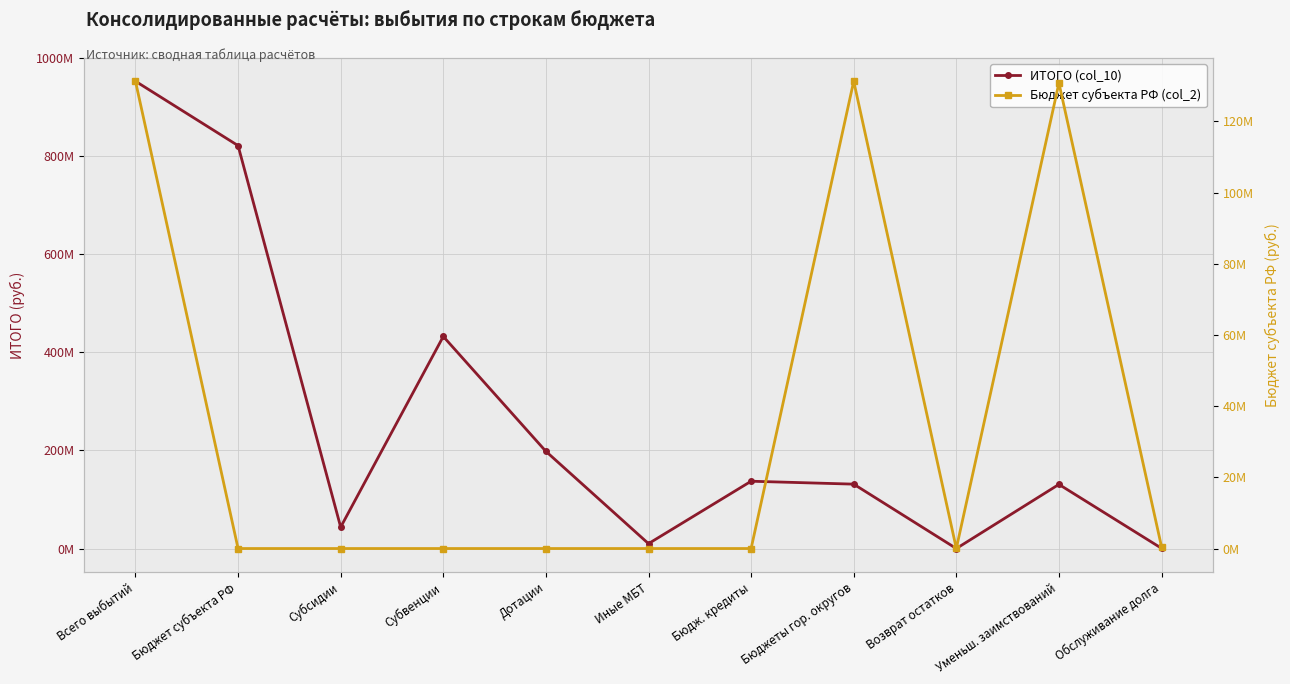

Between Бюджет субъекта РФ and Иные МБТ, which series saw the biggest shift?

ИТОГО (col_10)